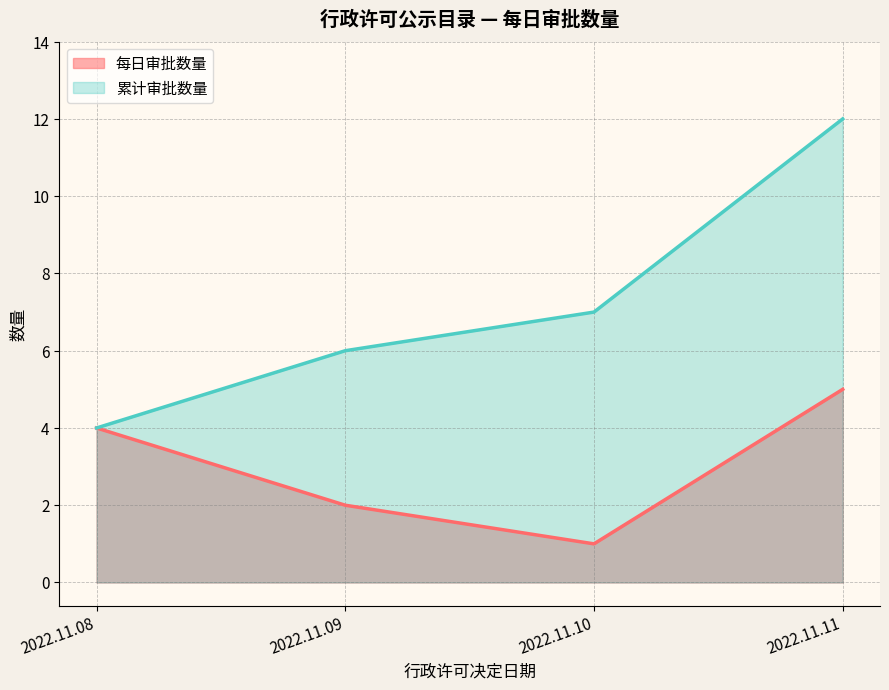

What value does the 累计审批数量 series have at 2022.11.08?

4